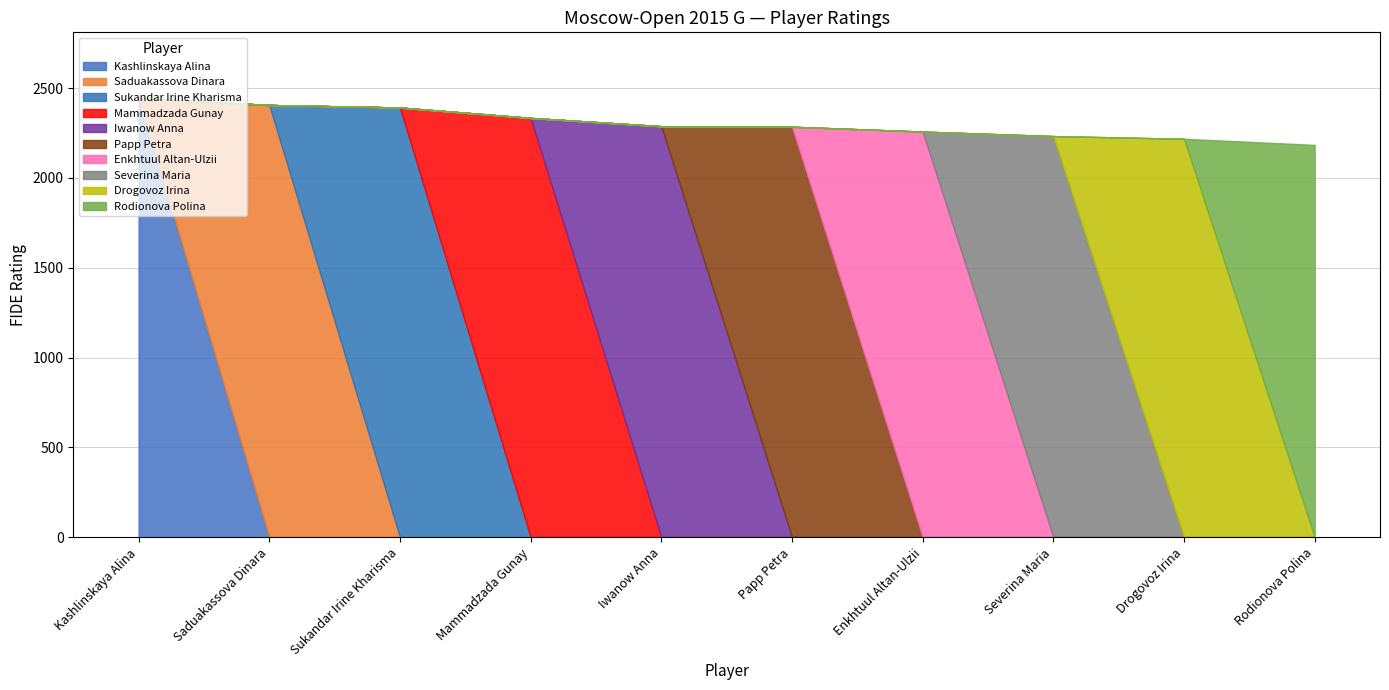

Read the value at Severina Maria.

2233